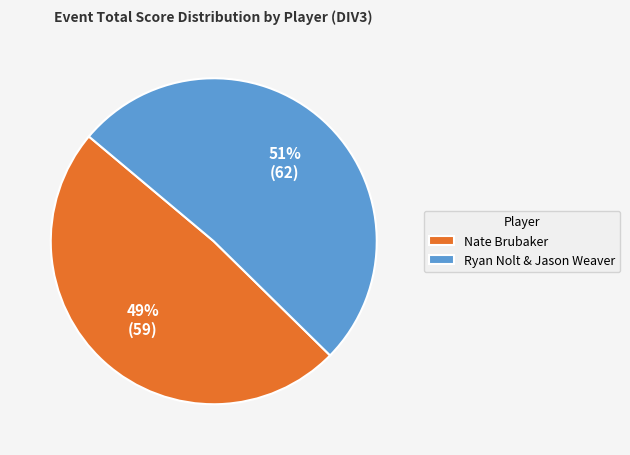

Combined, do Nate Brubaker and Ryan Nolt & Jason Weaver account for over 50%?

Yes